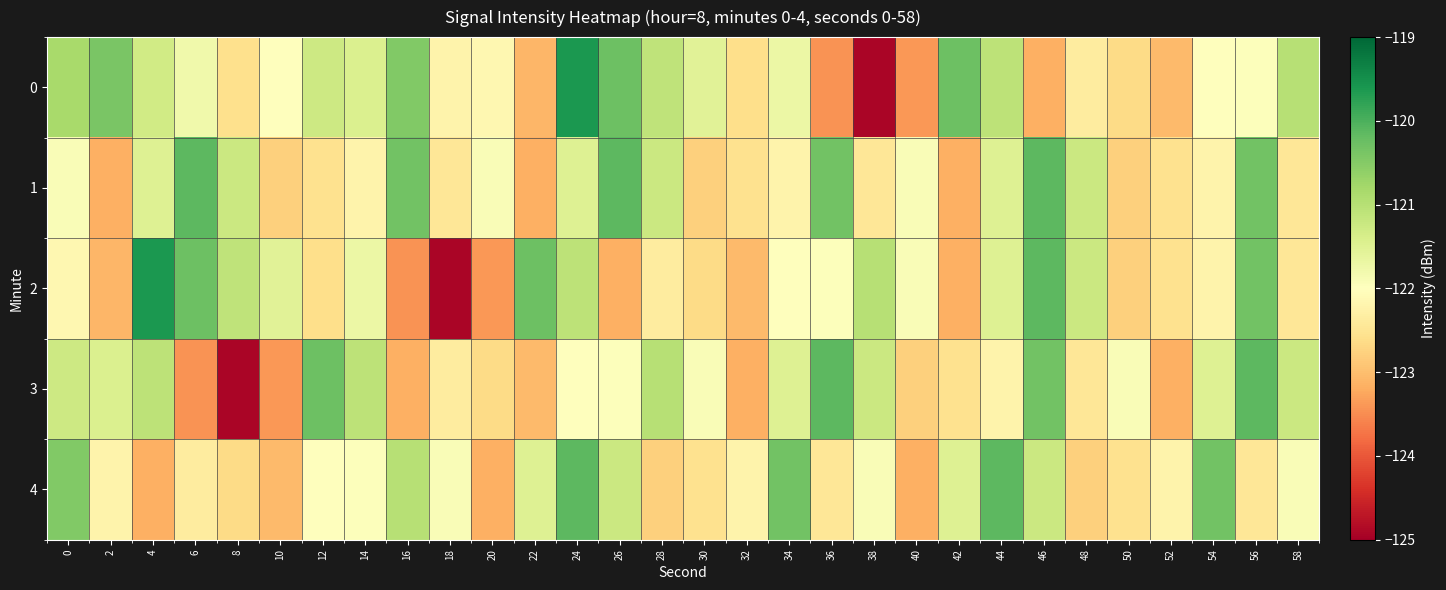

What is the total value across all series at 16?

-608.4